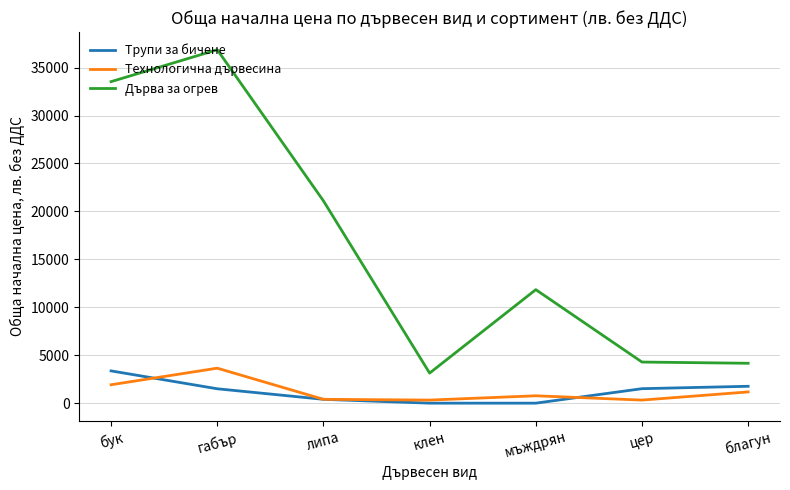

Between липа and мъждрян, which series saw the biggest shift?

Дърва за огрев